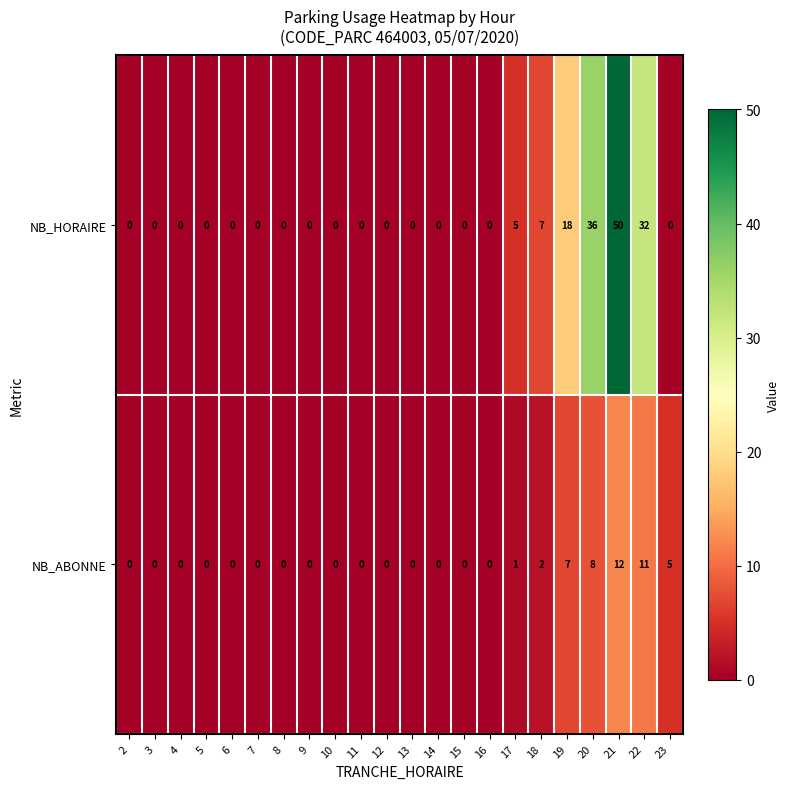

At which label is NB_HORAIRE closest to 25?

19